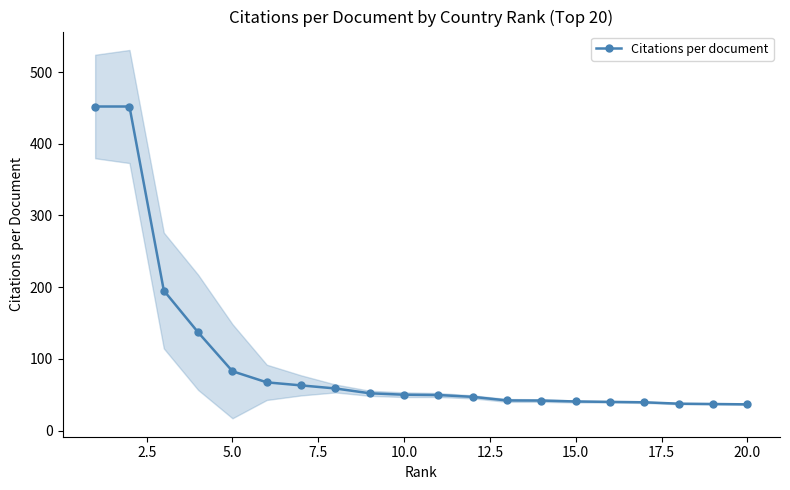

What is the sum of all values?

2021.5